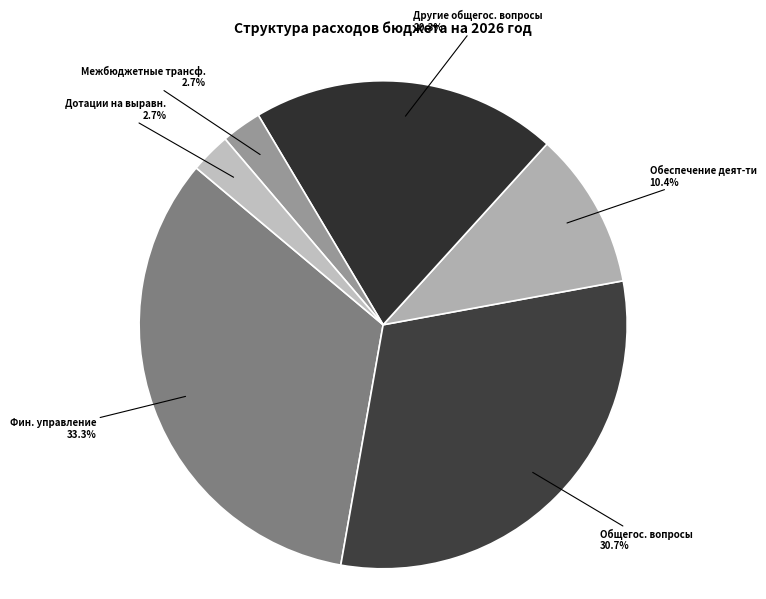

How many segments does this pie chart have?

6